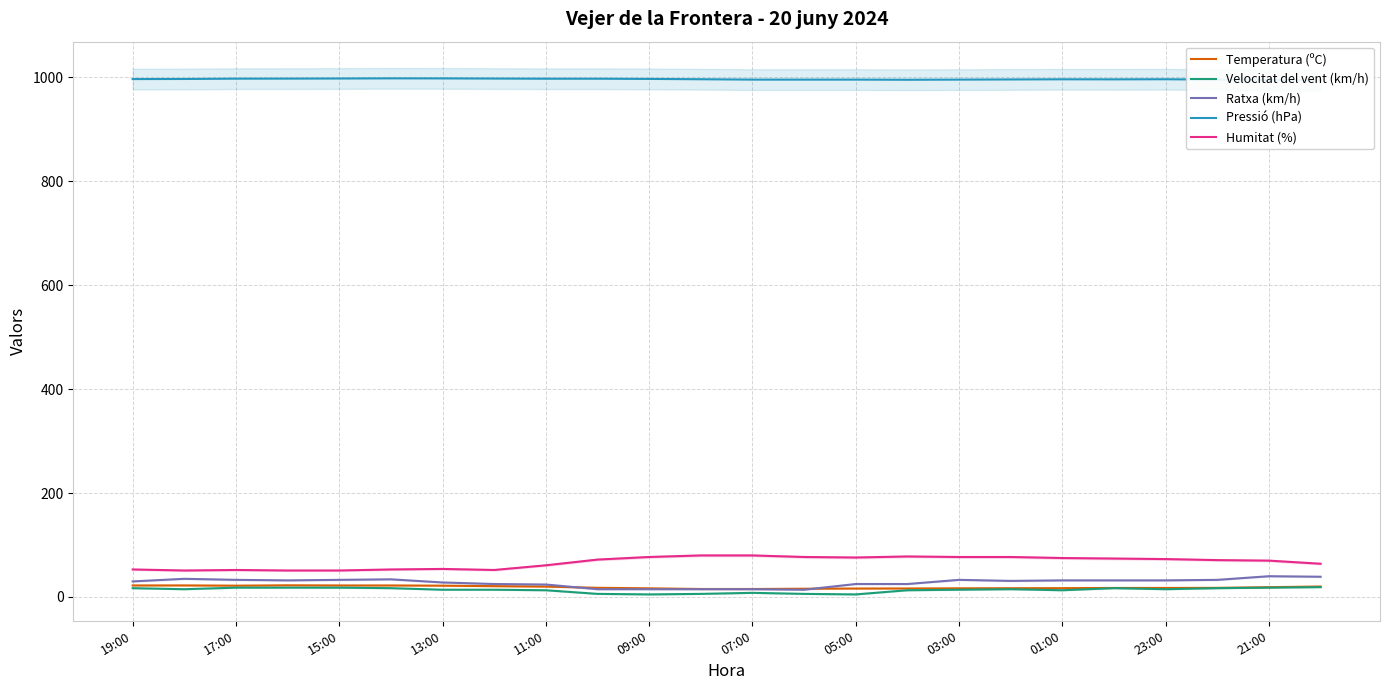

True or false: Temperatura (ºC) has a value of 16.7 at 09:00.

True